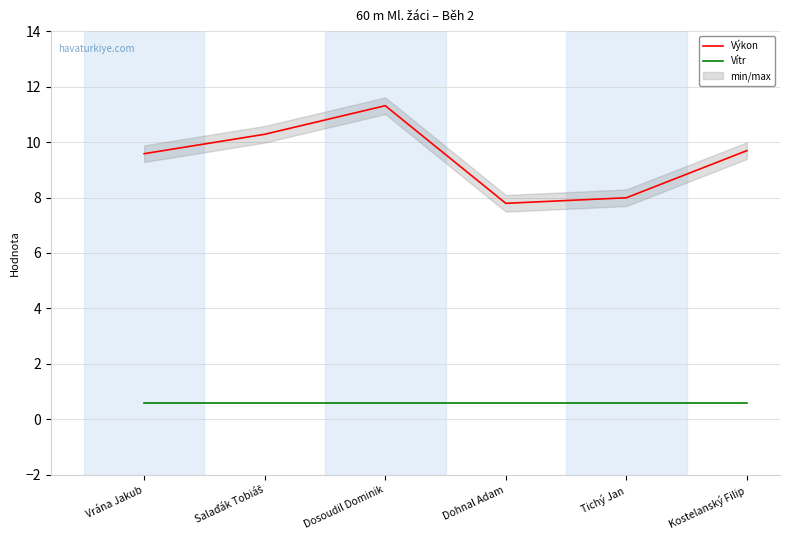

What is the sum of the Vítr values at Salaďák Tobiáš and Dosoudil Dominik?

1.2